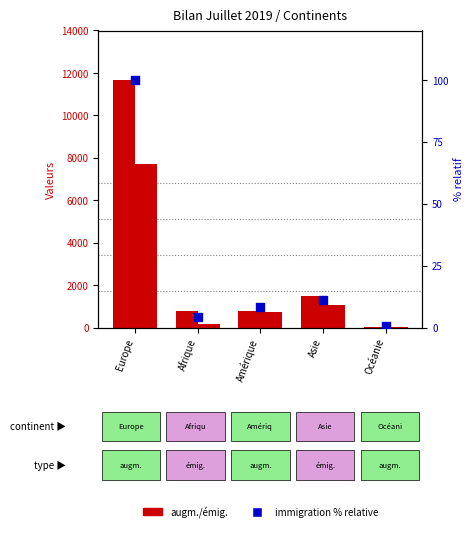

Which series reaches the minimum Y coordinate?

Immigrations (% relative)